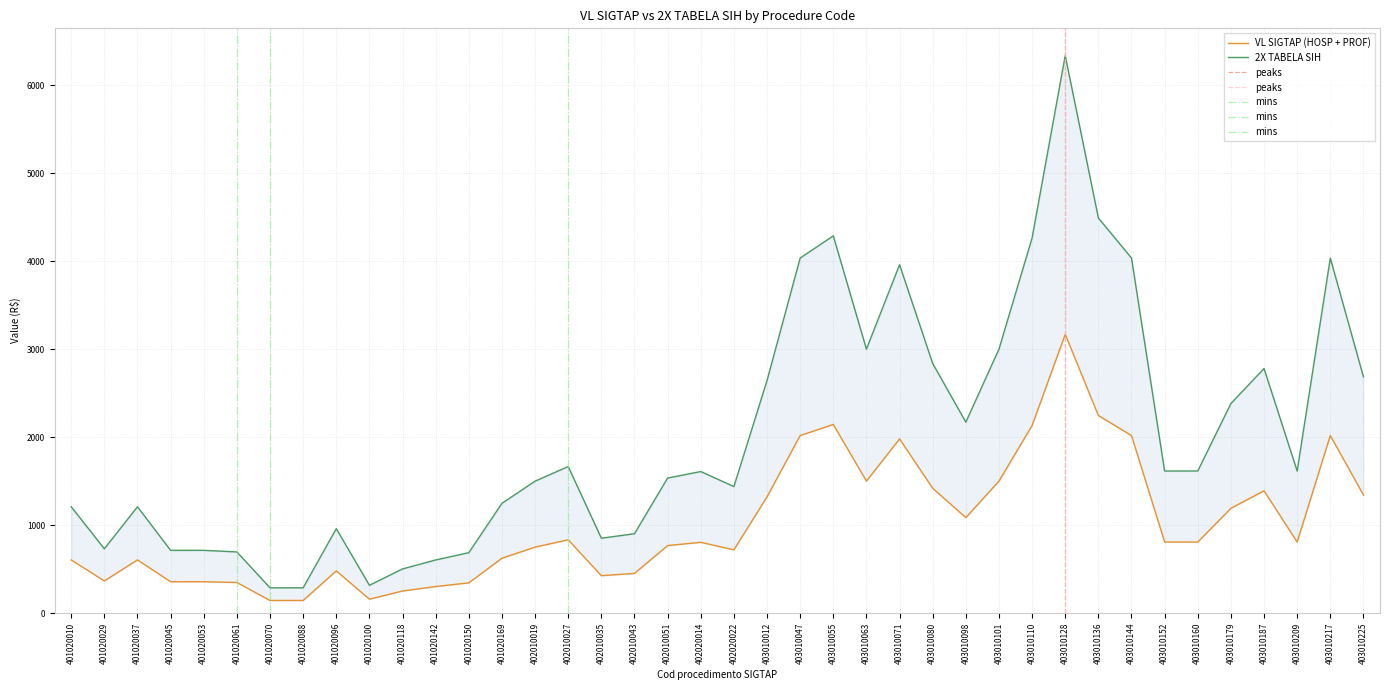

What is the total value across all series at 403010071?

5942.0